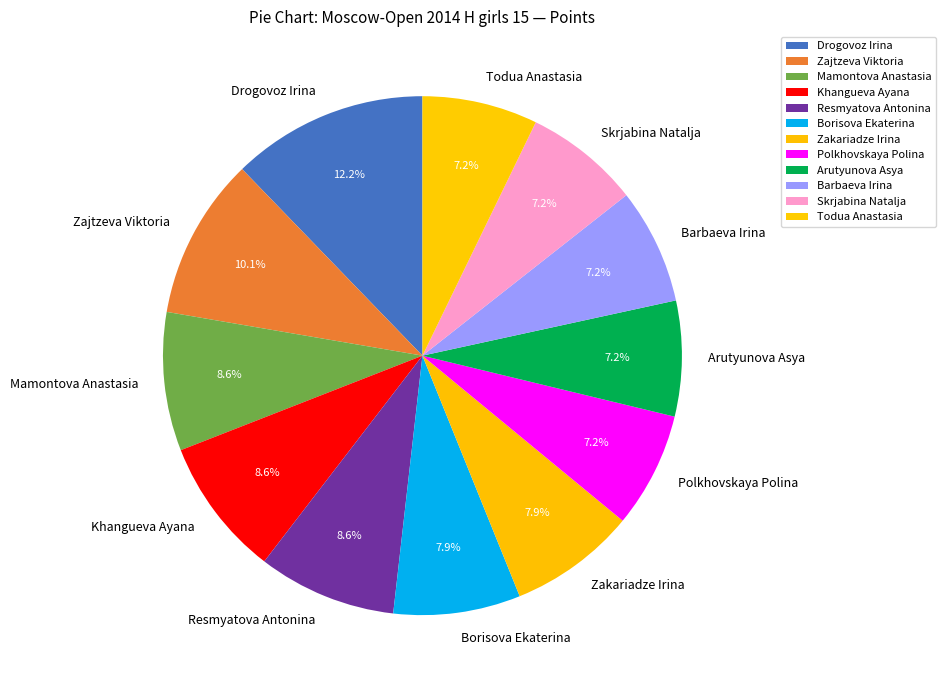

Is there a majority slice in this chart?

No